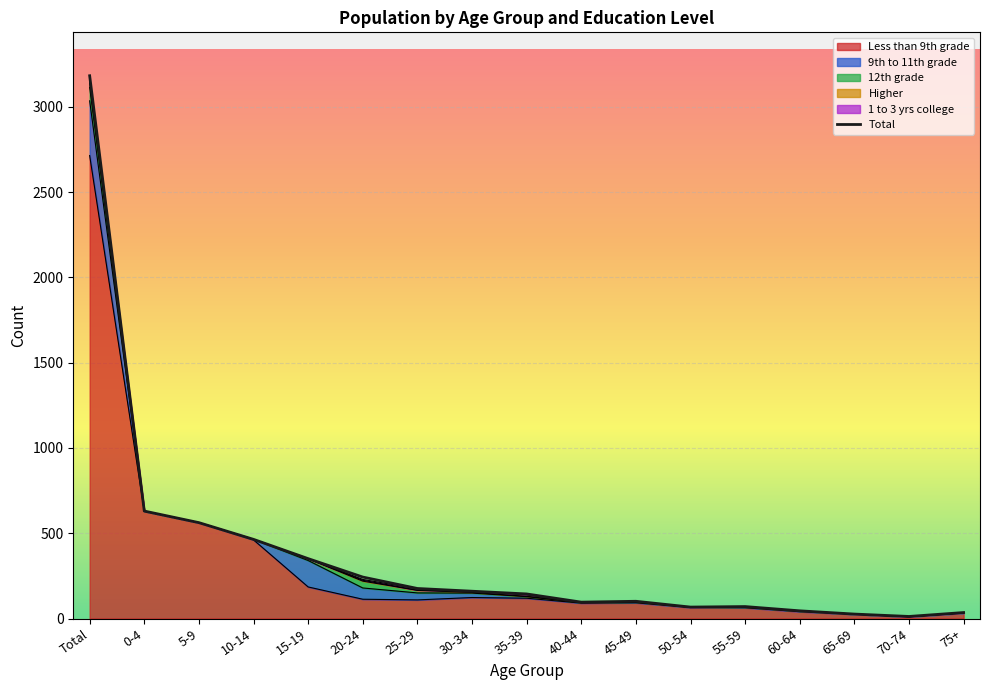

The value at Total is 983. True or false?

False